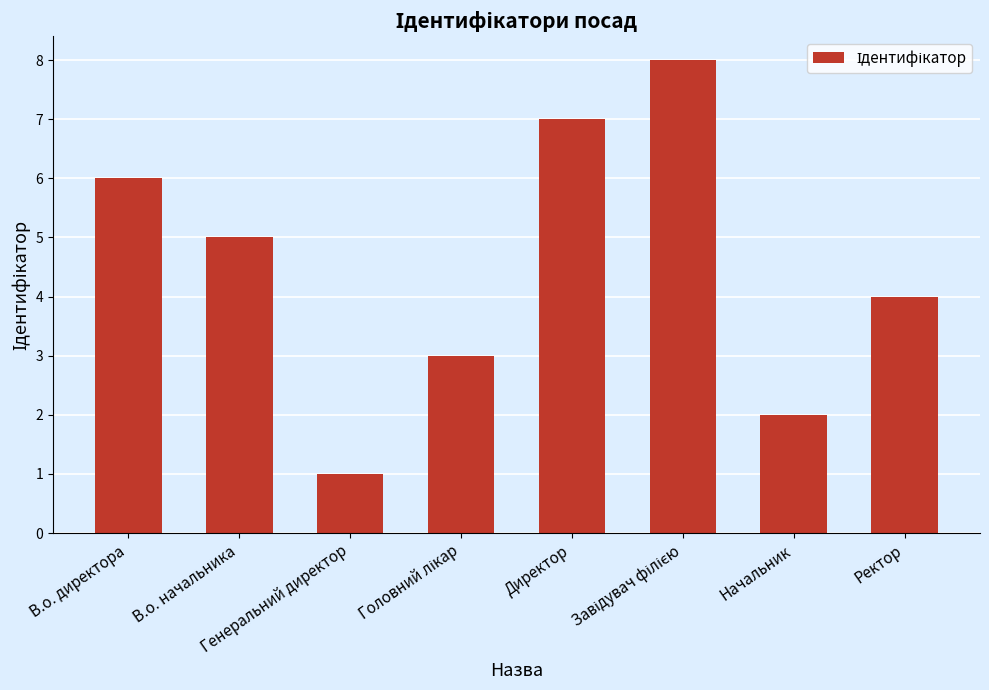

What is the sum of all values?

36